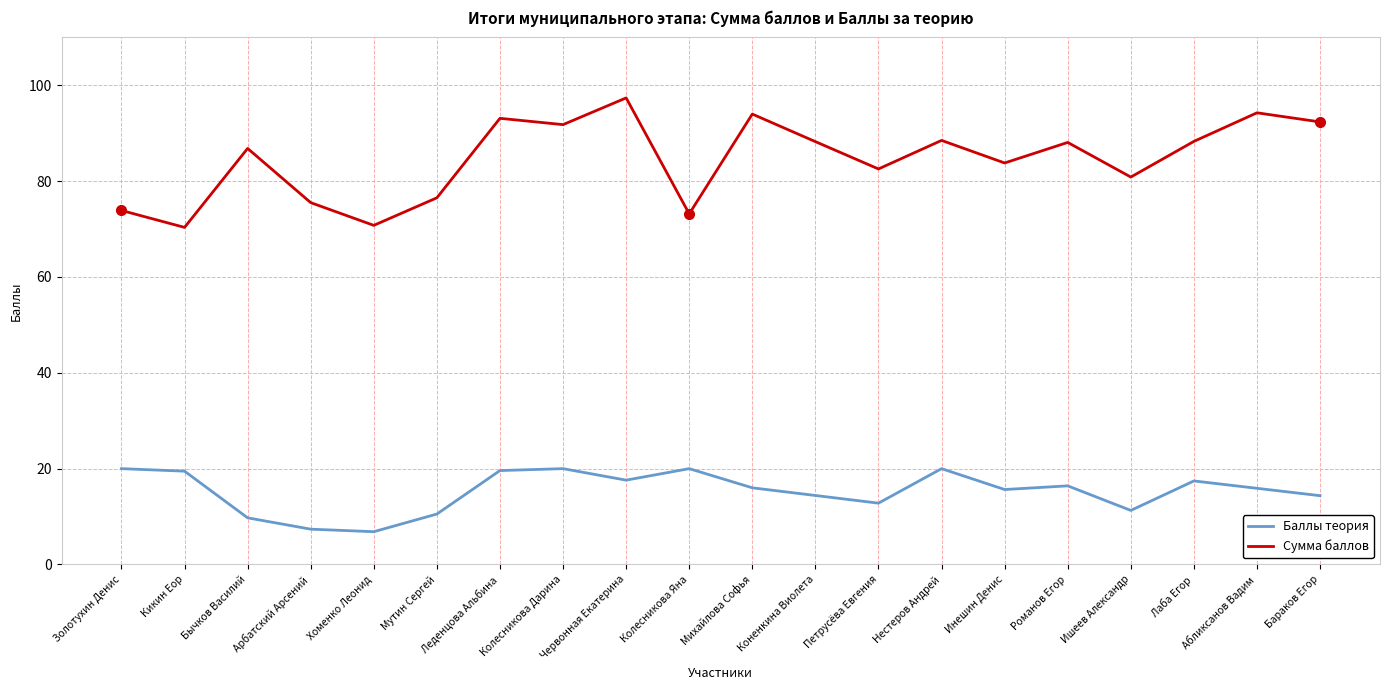

True or false: Баллы теория and Сумма баллов intersect in this chart.

False